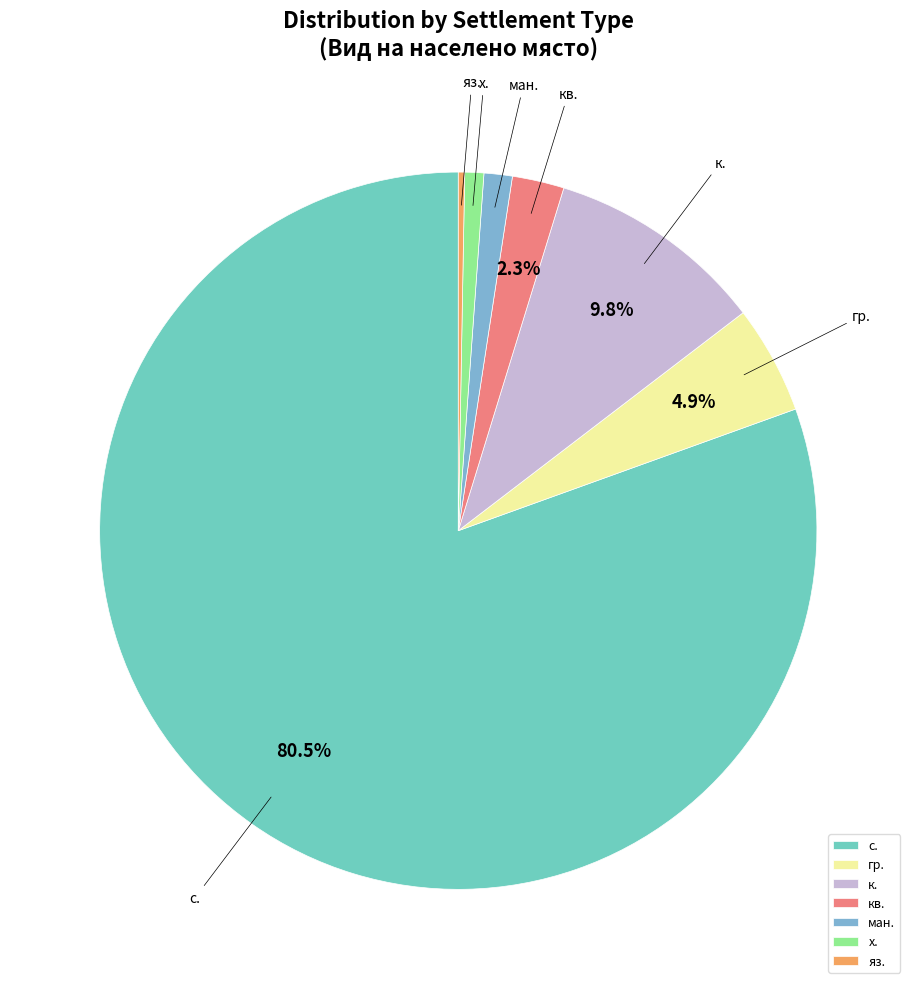

To the nearest percent, what is the difference between the largest and smallest slice percentages?

80%